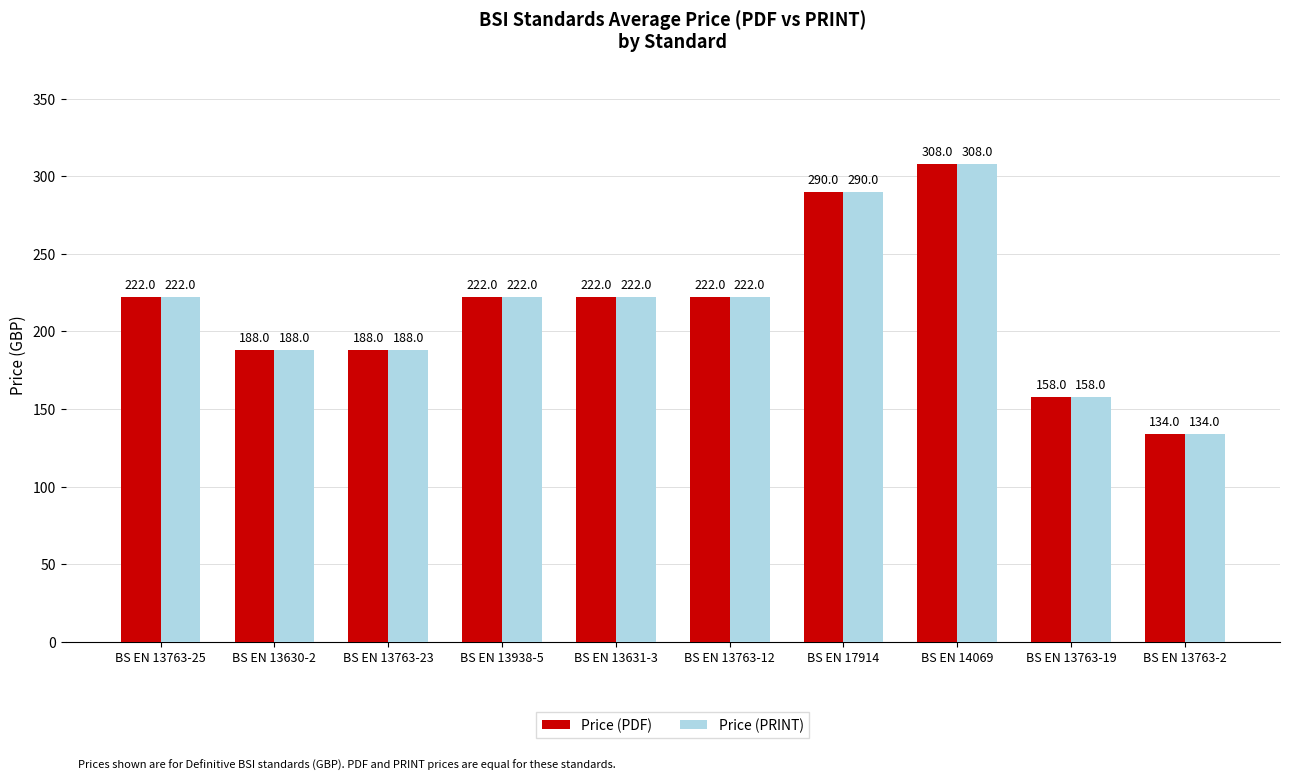

How many series are shown in this chart?

2